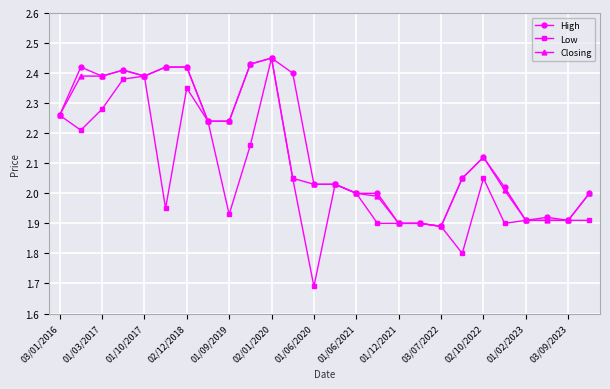

What is the value of the Low point at the 20th from the left?

1.8